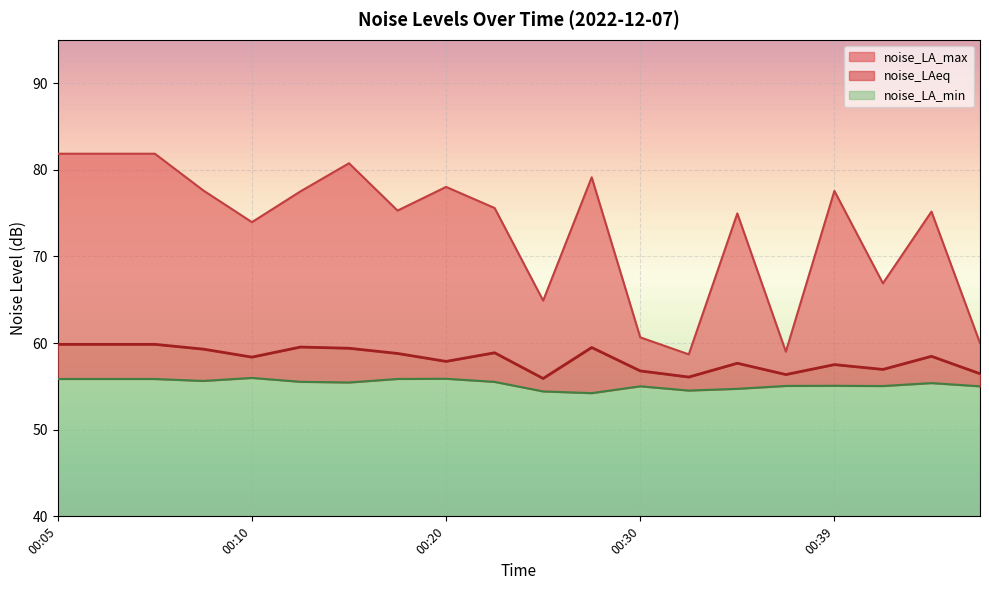

How many values in the noise_LAeq series exceed 58?

11